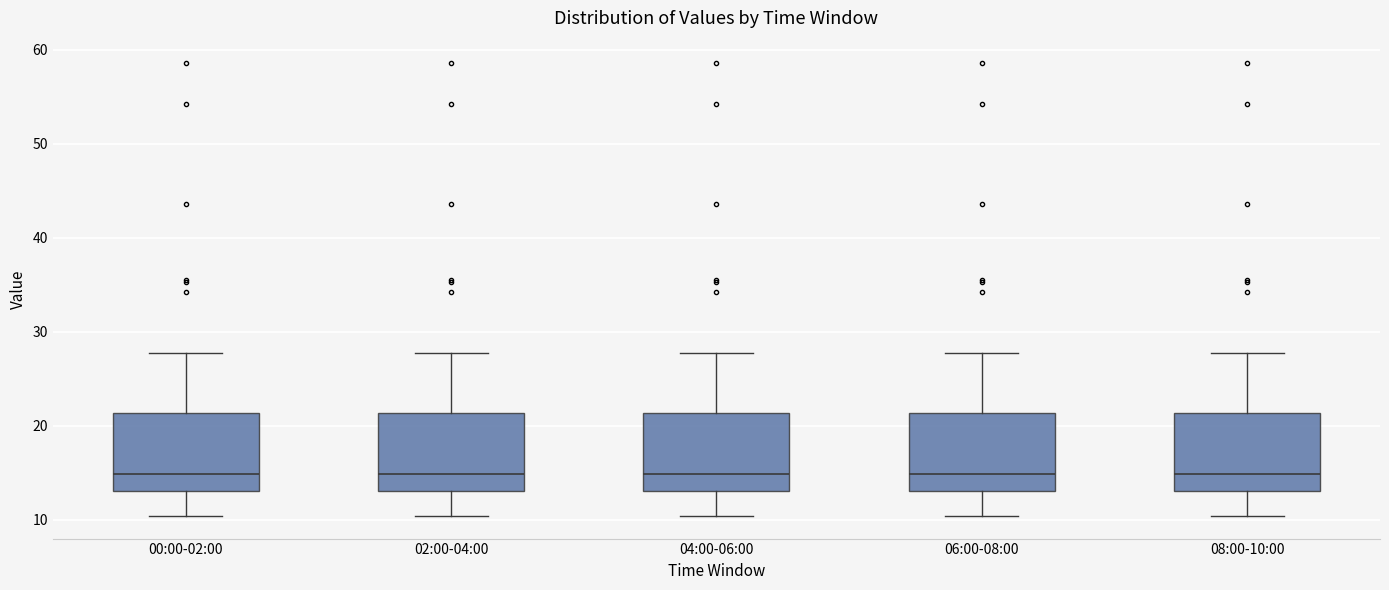

Where does the median line of the box for 02:00-04:00 sit on the y-axis? The values are not printed on the chart, so give them approximately, as read against the axis.

15